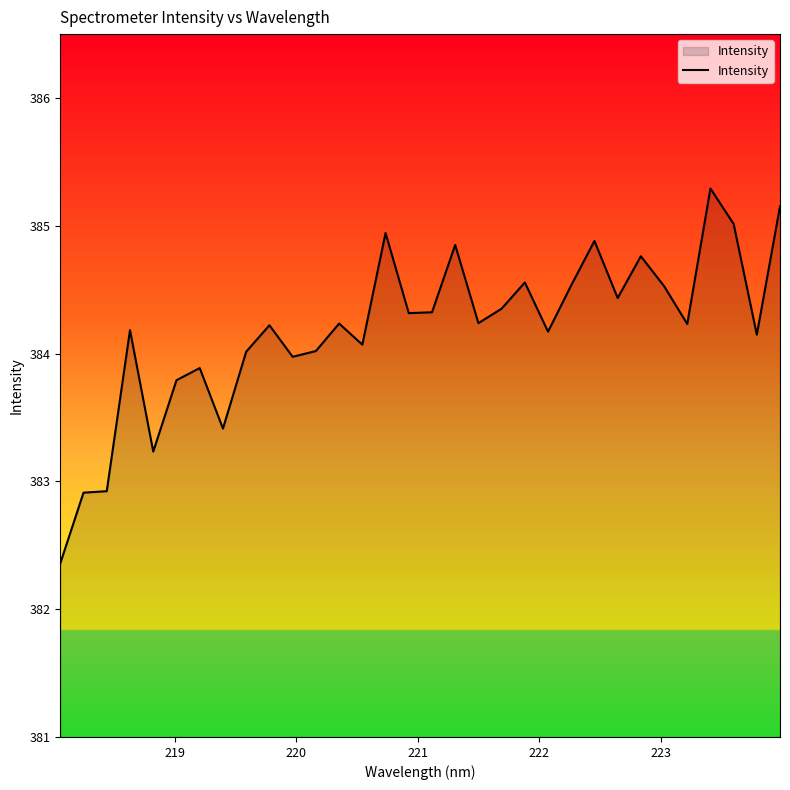

How many lines are shown in the chart?

1